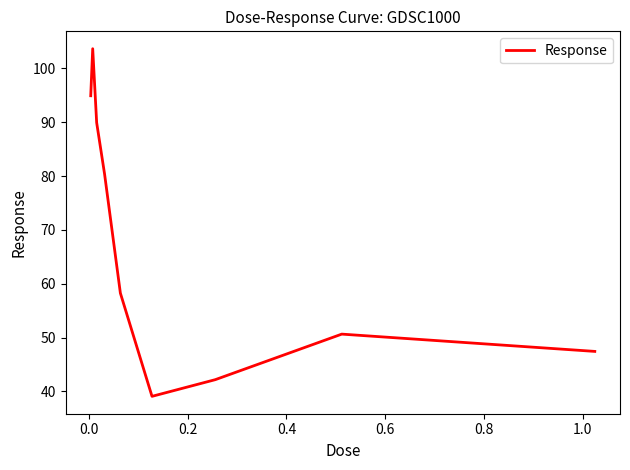

What is the maximum value shown in the chart?

103.7